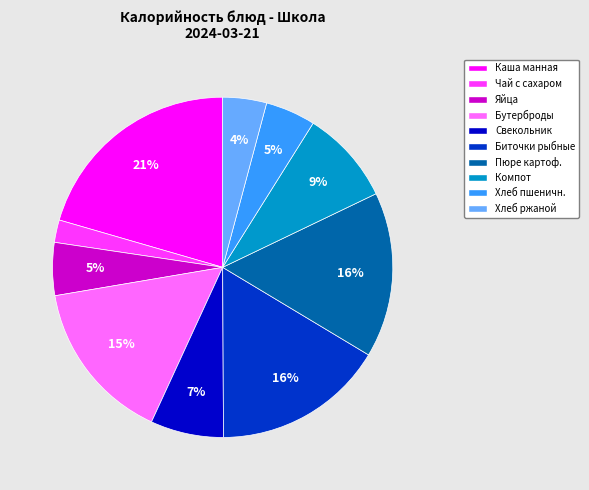

How many segments does this pie chart have?

10